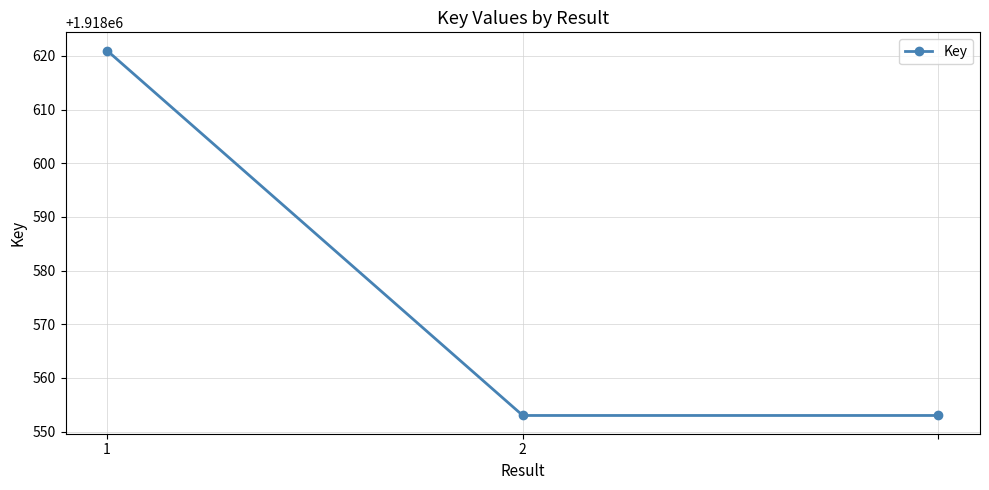

What is the smallest value displayed?

1918553